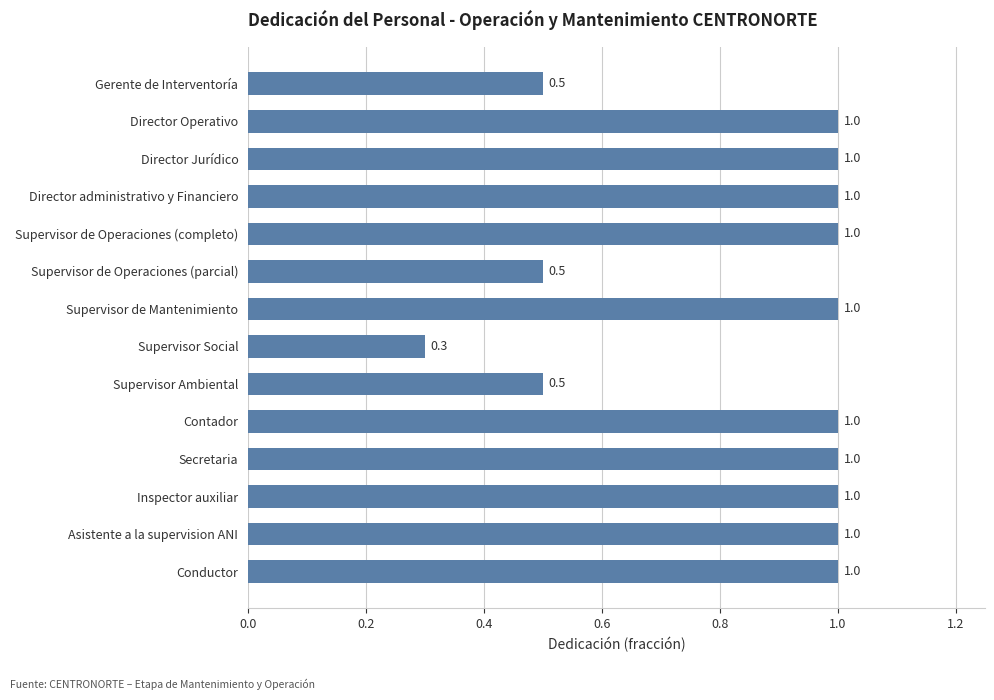

What is the change in value from Gerente de Interventoría to Supervisor de Operaciones (completo)?

+0.5